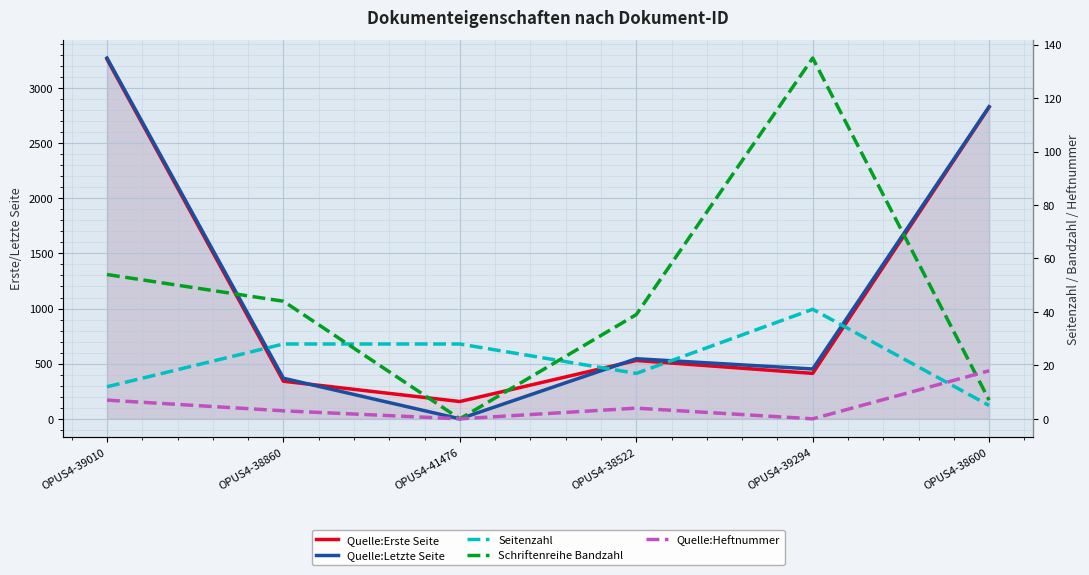

Reading left to right, transcribe all the data shown in this chart.

Quelle:Erste Seite: 3260	341	157	529	412	2826
Quelle:Letzte Seite: 3271	368	0	545	452	2830
Seitenzahl: 12	28	28	17	41	5
Schriftenreihe Bandzahl: 54	44	0	39	135	7
Quelle:Heftnummer: 7	3	0	4	0	18